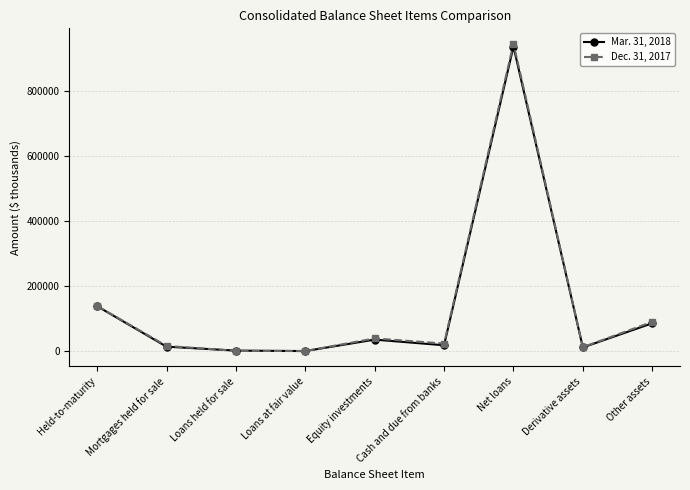

What is the label of the 9th point from the left?

Other assets